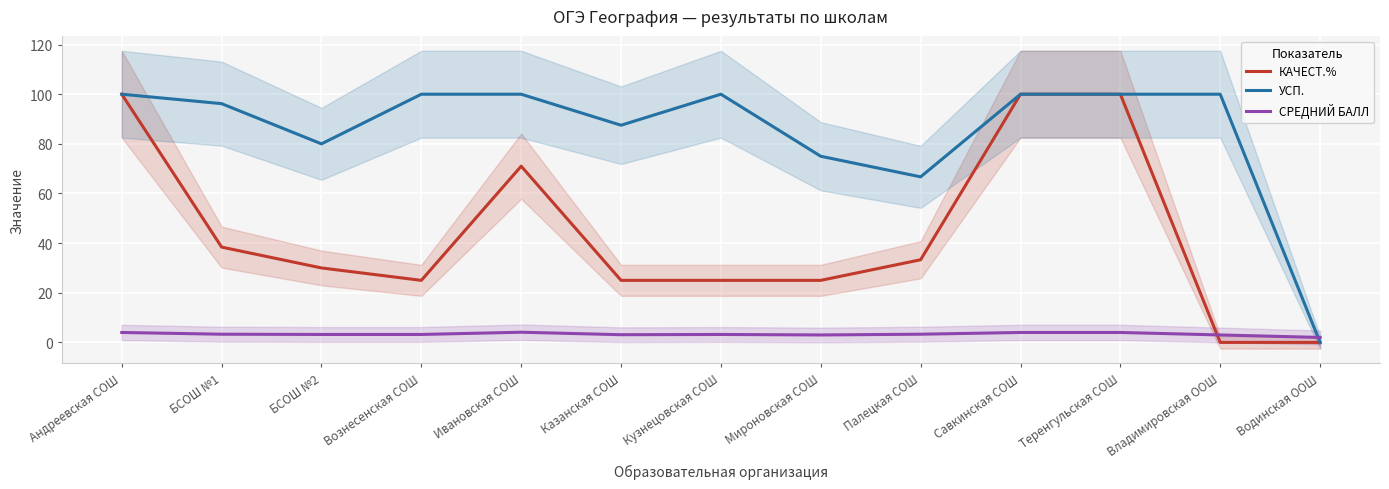

Which series ends up on top after the final intersection of СРЕДНИЙ БАЛЛ and УСП.?

СРЕДНИЙ БАЛЛ